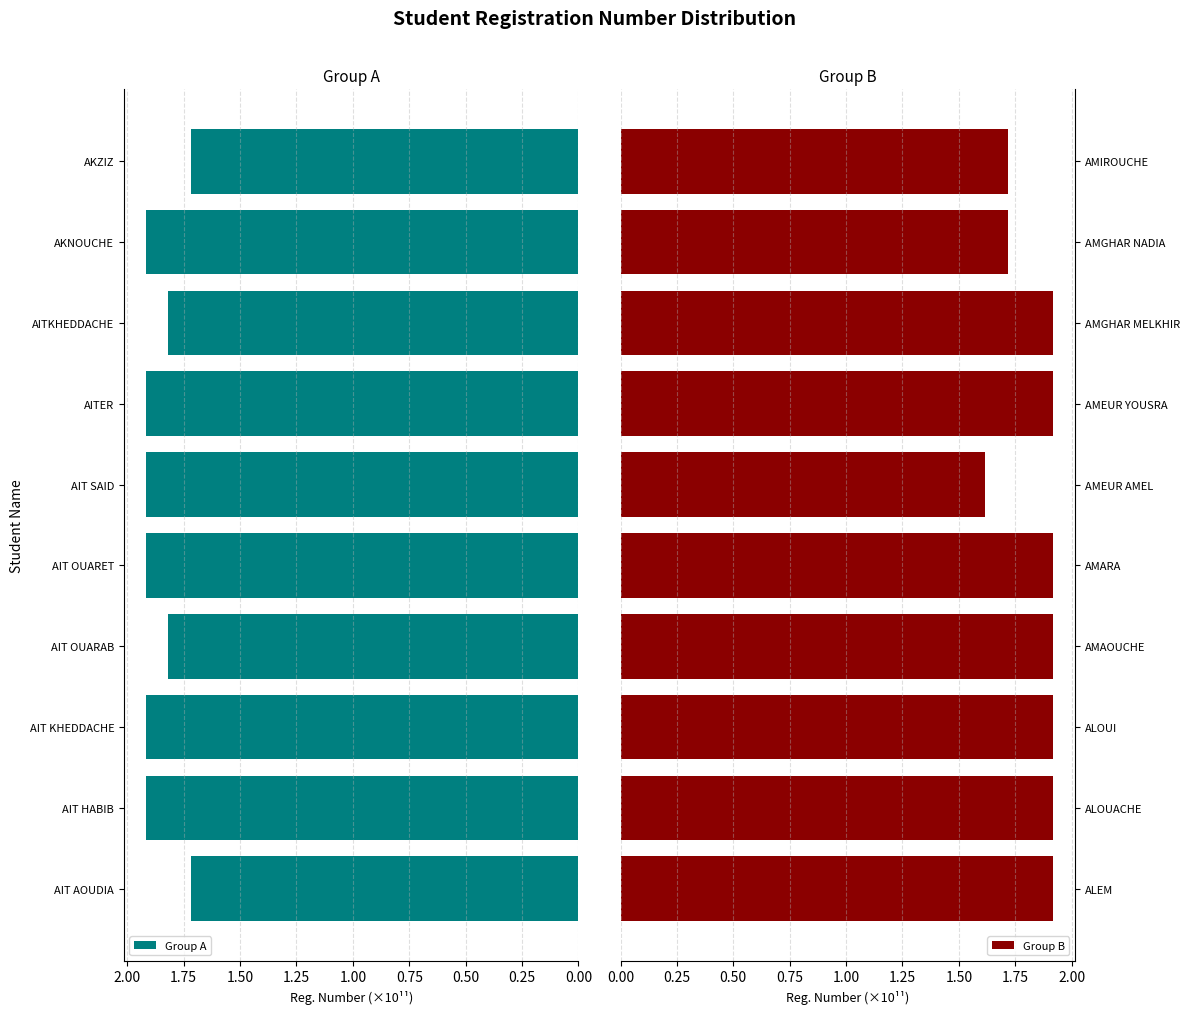

The value of Group A at AITKHEDDACHE is 1.2. True or false?

False